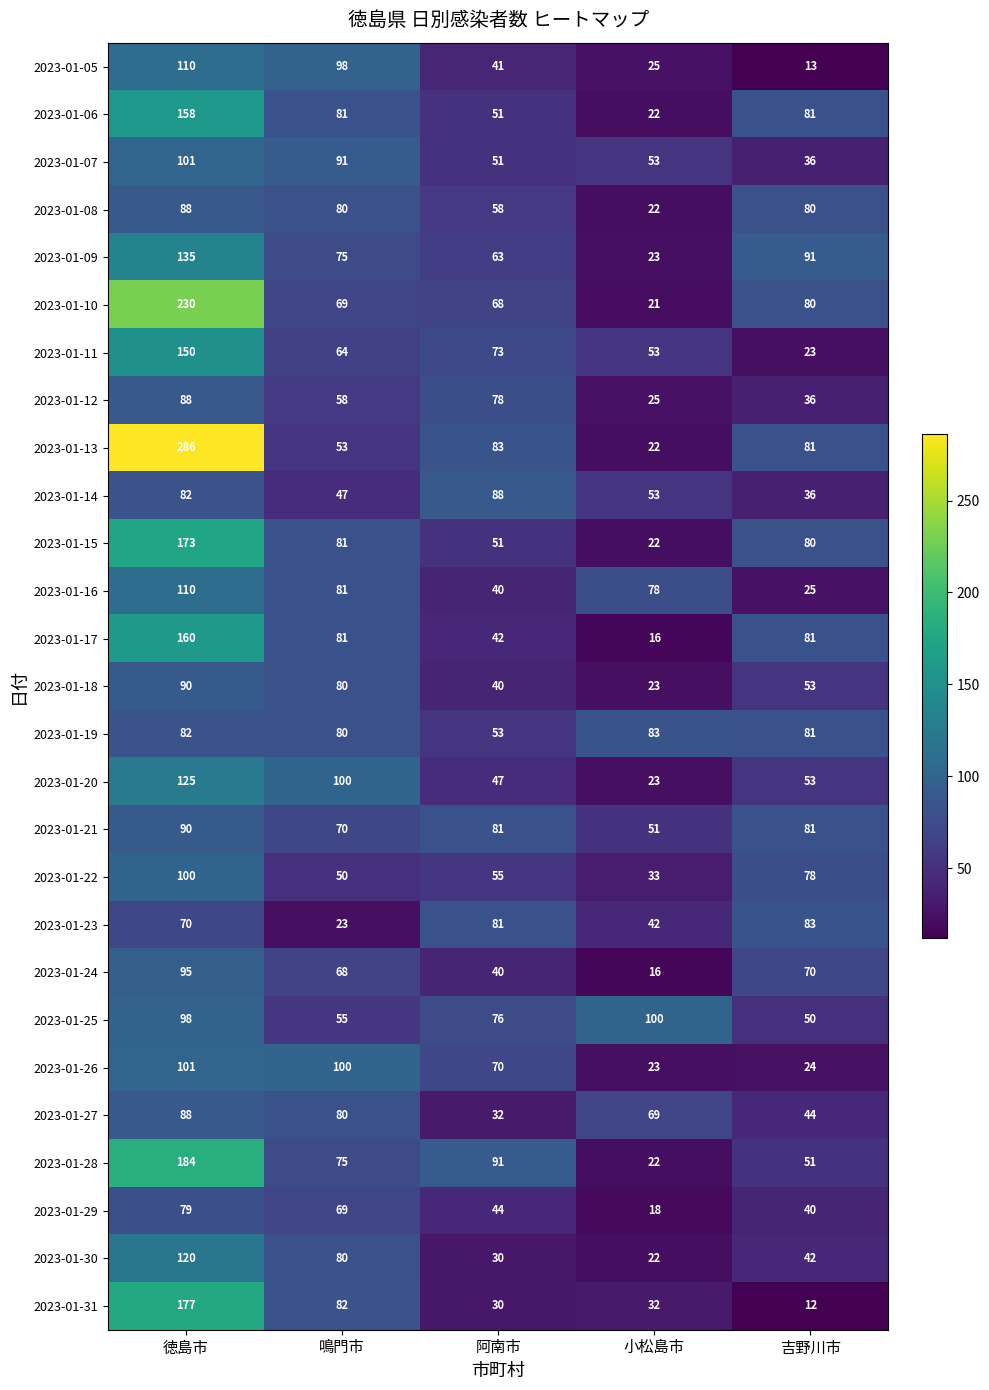

What is the difference between the 2023-01-30 values at 鳴門市 and 吉野川市?

38